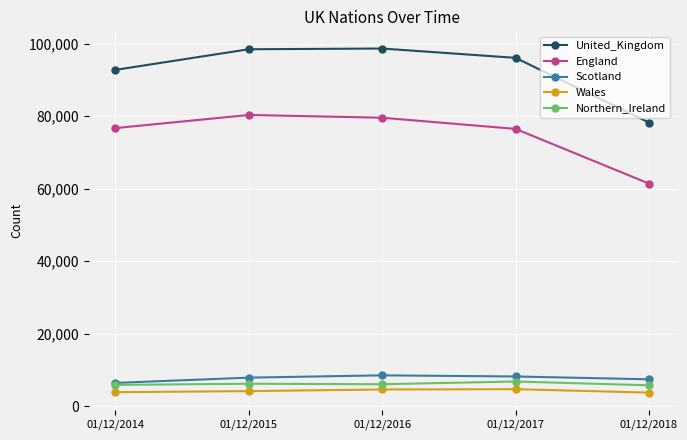

The England series shows 14721 at 01/12/2018. True or false?

False